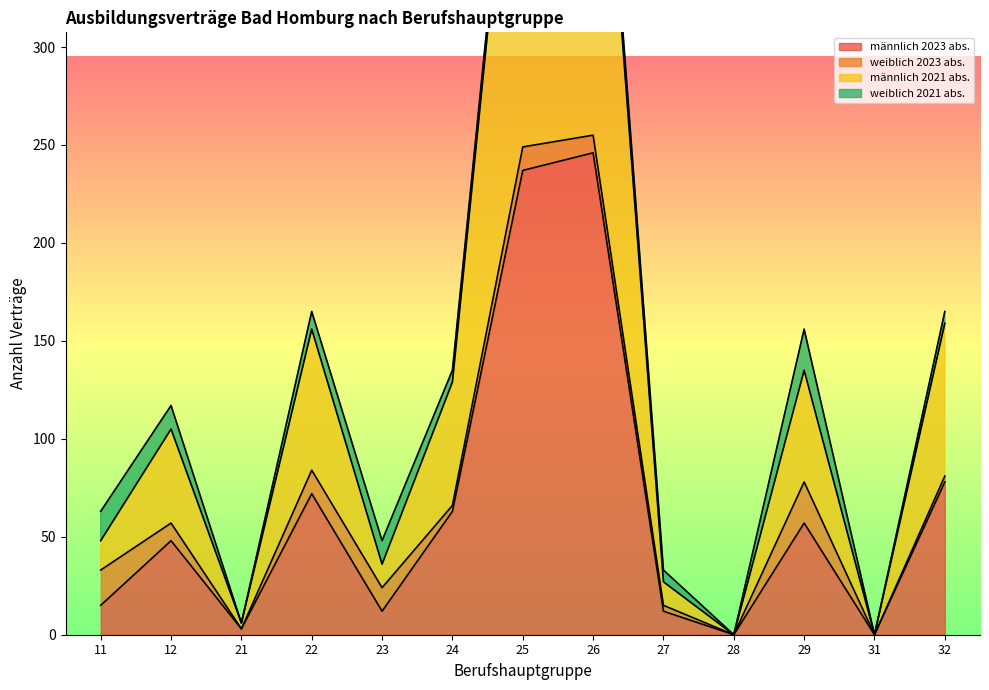

True or false: männlich 2021 abs. and männlich 2023 abs. cross at least once.

False